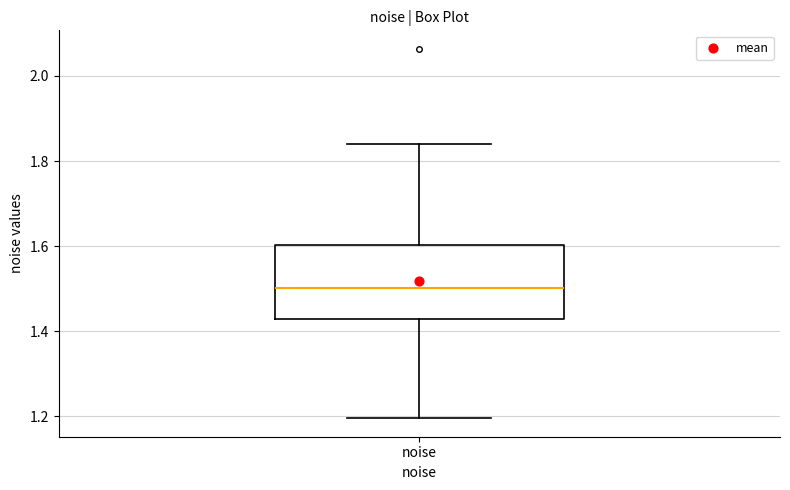

Where is the upper edge of the box for noise on the y-axis? The values are not printed on the chart, so give them approximately, as read against the axis.

1.60